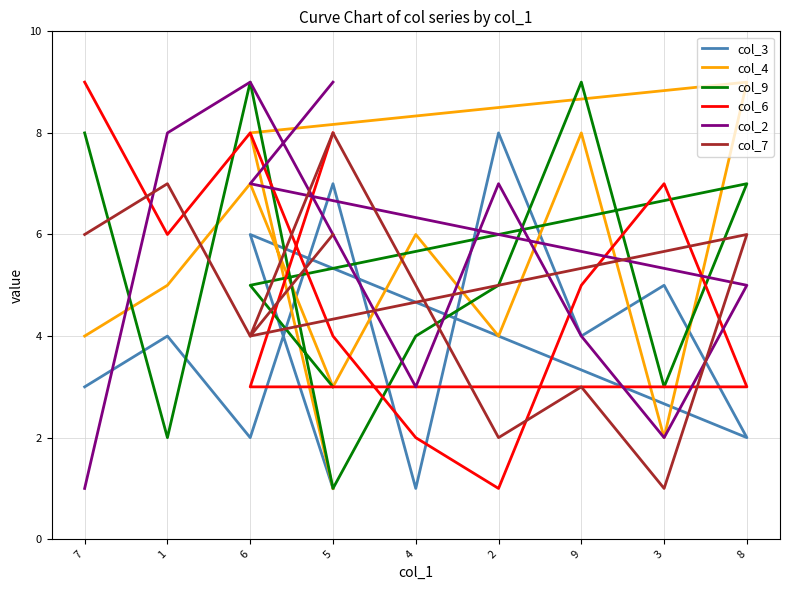

At which category is the sum across all series the highest?

6